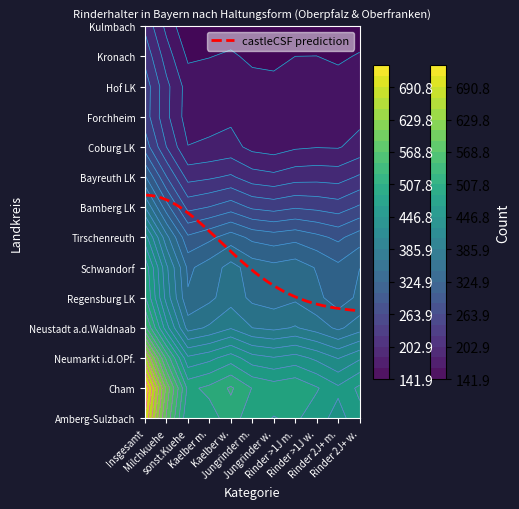

What is the maximum value for Regensburg LK?

424